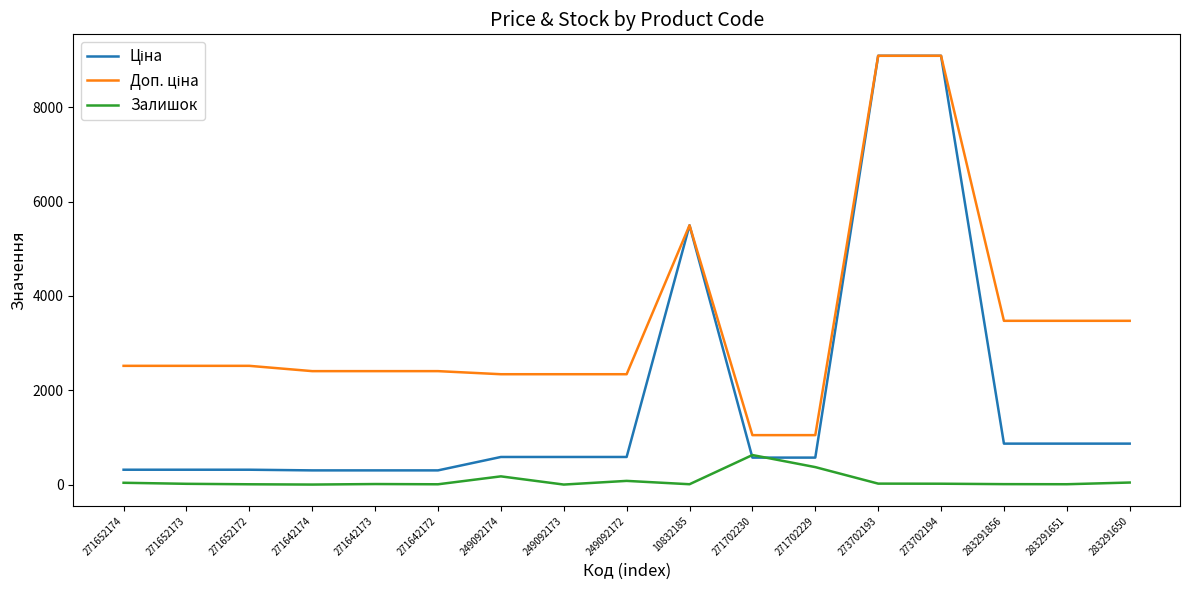

How many values in the Залишок series are below 16?

8